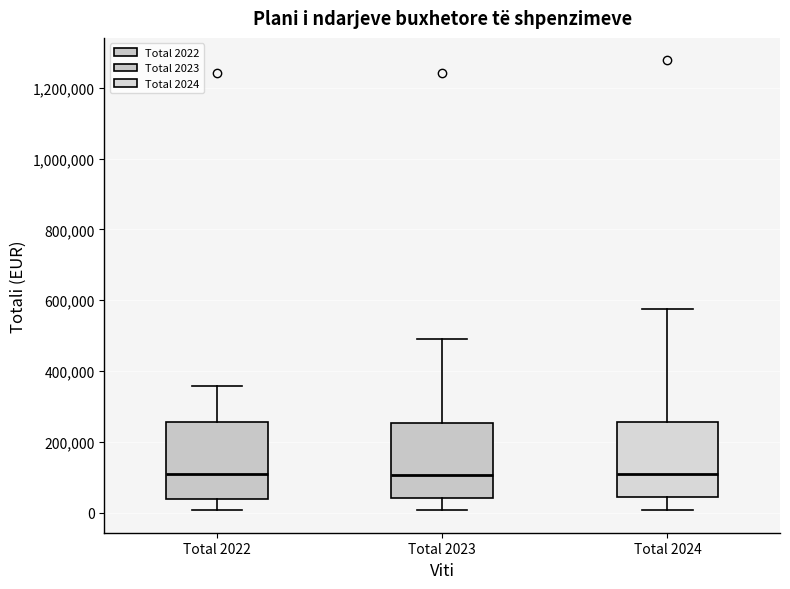

Reading left to right, transcribe this box plot: for each box, give where its median line is, the range the box spans, and where its two whiskers end, as read against the y-axis. The values are not printed on the chart, so give them approximately, as read against the axis.

Total 2022: median 100000, box 40000 to 260000, whiskers 0 to 360000
Total 2023: median 100000, box 40000 to 260000, whiskers 0 to 500000
Total 2024: median 100000, box 40000 to 260000, whiskers 0 to 580000